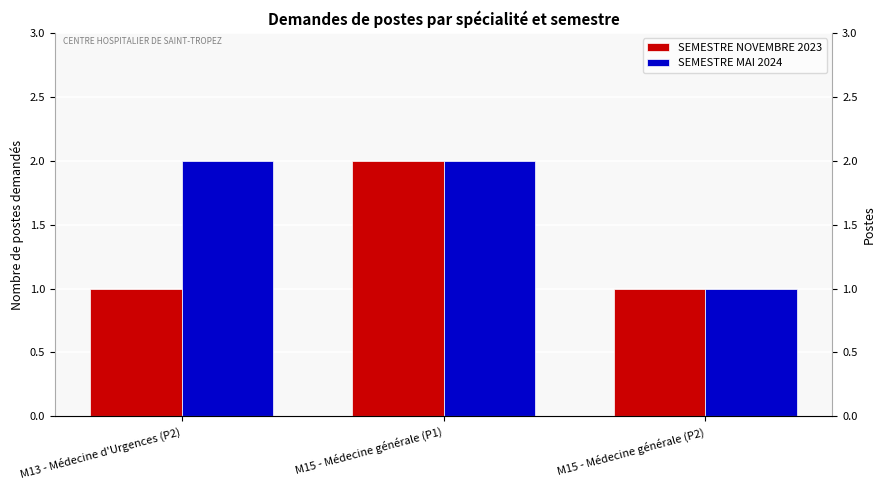

The value of SEMESTRE MAI 2024 at M13 - Médecine d'Urgences (P2) is 3. True or false?

False